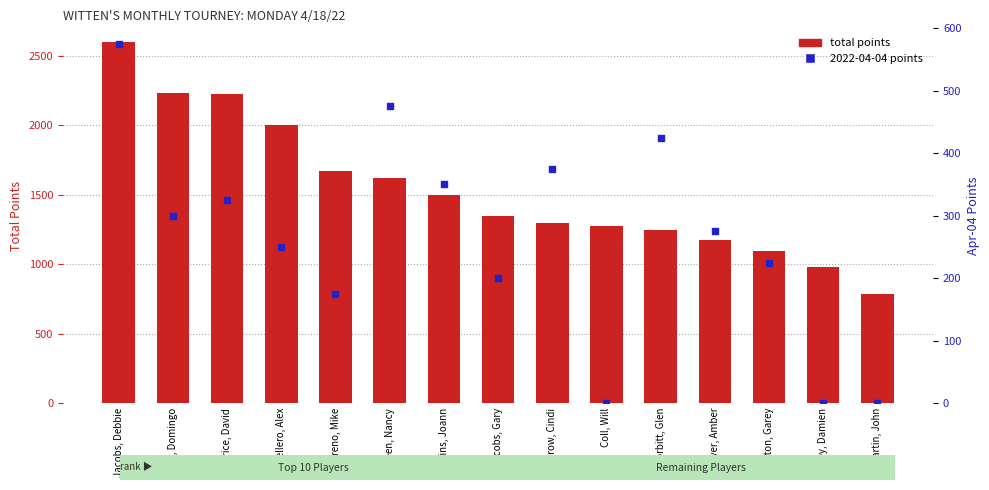

At which category is the sum across all series the highest?

Jacobs, Debbie